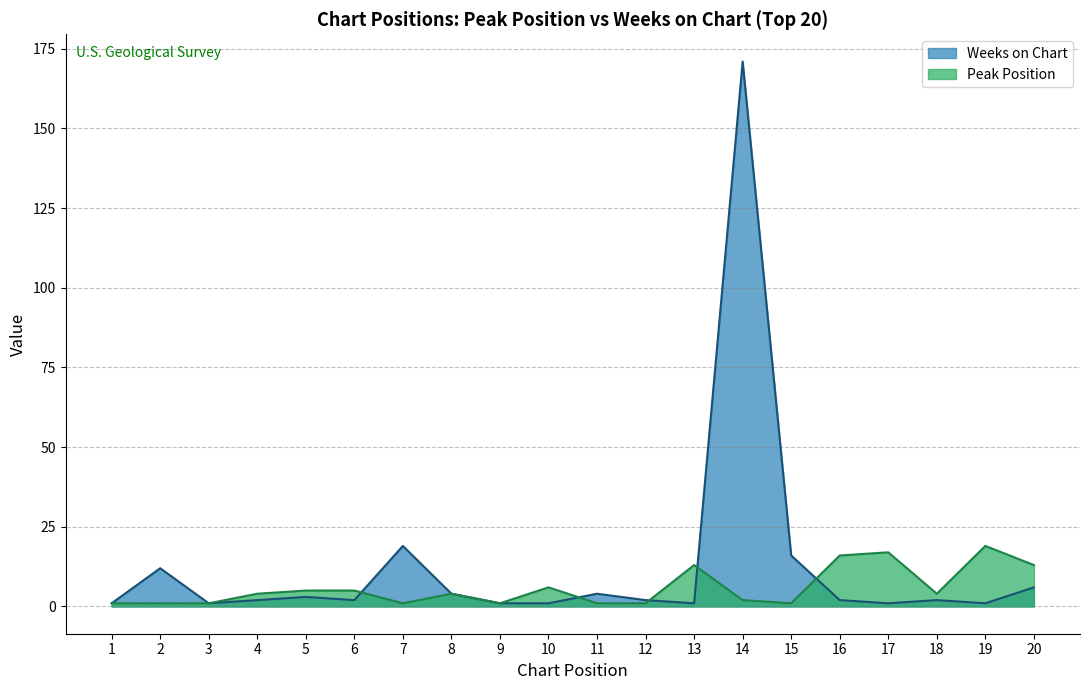

Reading right to left, extract all data points from this chart.

Peak Position: 20=13	19=19	18=4	17=17	16=16	15=1	14=2	13=13	12=1	11=1	10=6	9=1	8=4	7=1	6=5	5=5	4=4	3=1	2=1	1=1
Weeks on Chart: 20=6	19=1	18=2	17=1	16=2	15=16	14=171	13=1	12=2	11=4	10=1	9=1	8=4	7=19	6=2	5=3	4=2	3=1	2=12	1=1